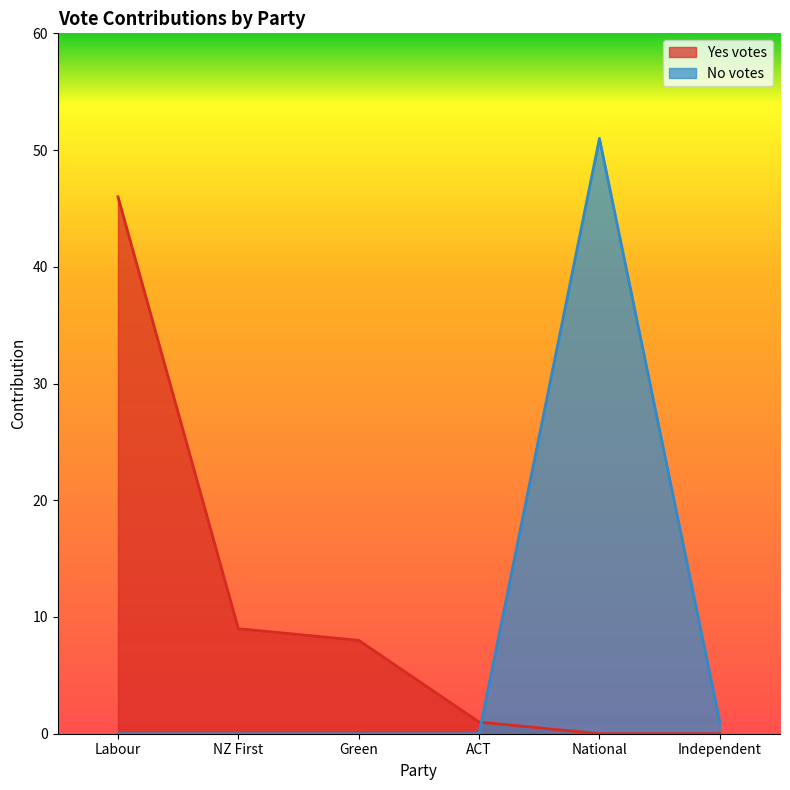

List the labels in order of No votes value, smallest first.

Labour, NZ First, Green, ACT, Independent, National